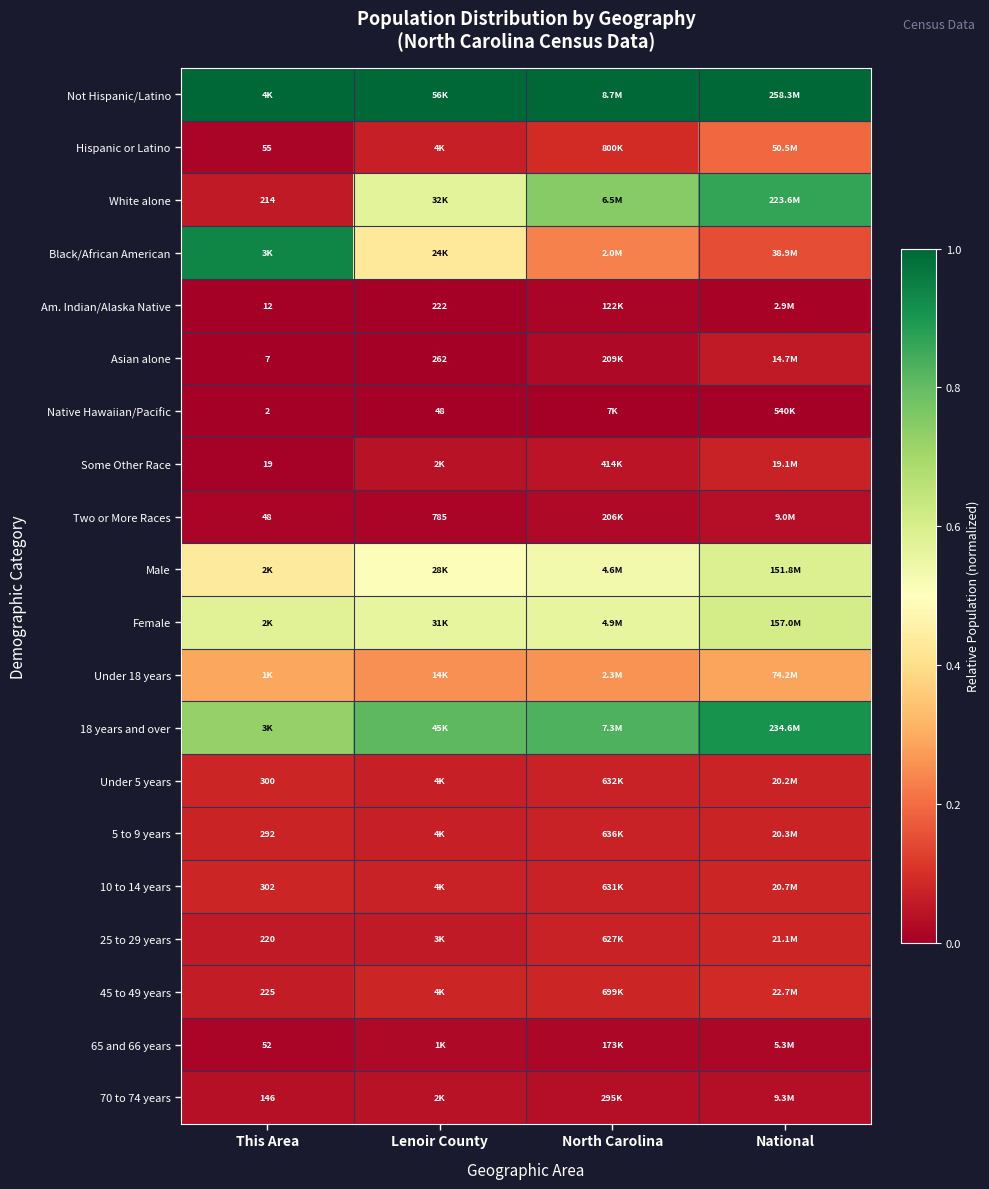

What value does the Asian alone series have at National?

0.1